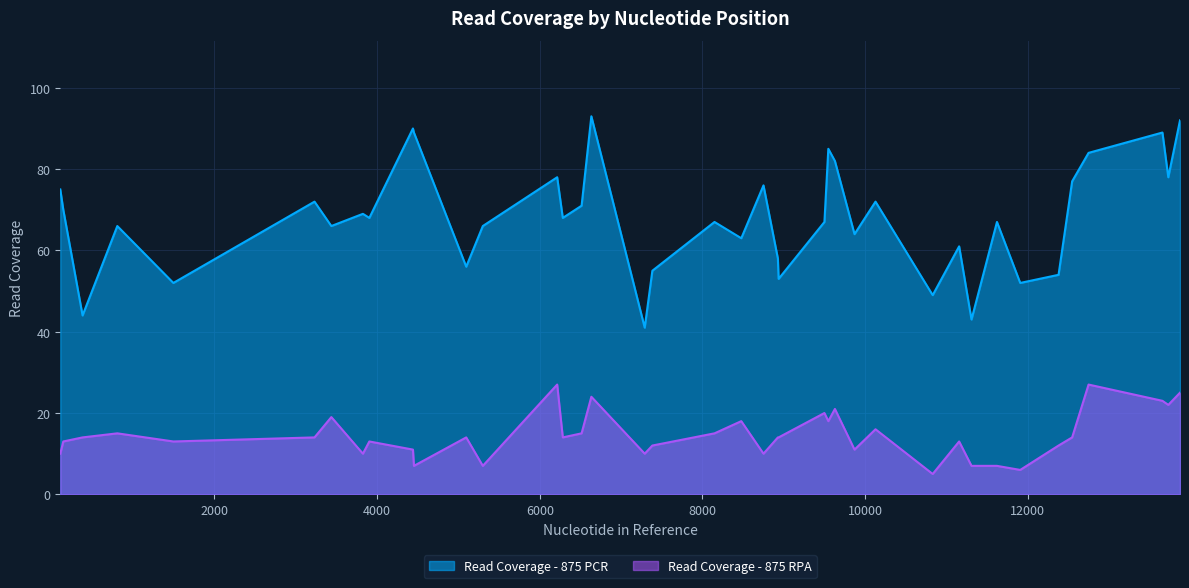

In Read Coverage - 875 PCR, how many points are higher than both neighbors (excluding endpoints)?

13